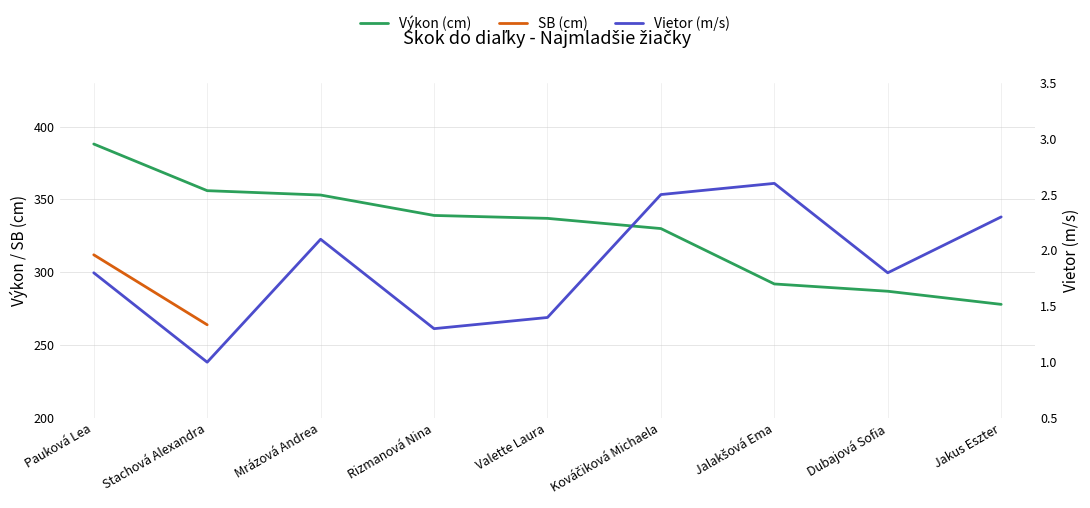

What is the difference between the maximum and second lowest values in the Vietor (m/s) series?

1.3